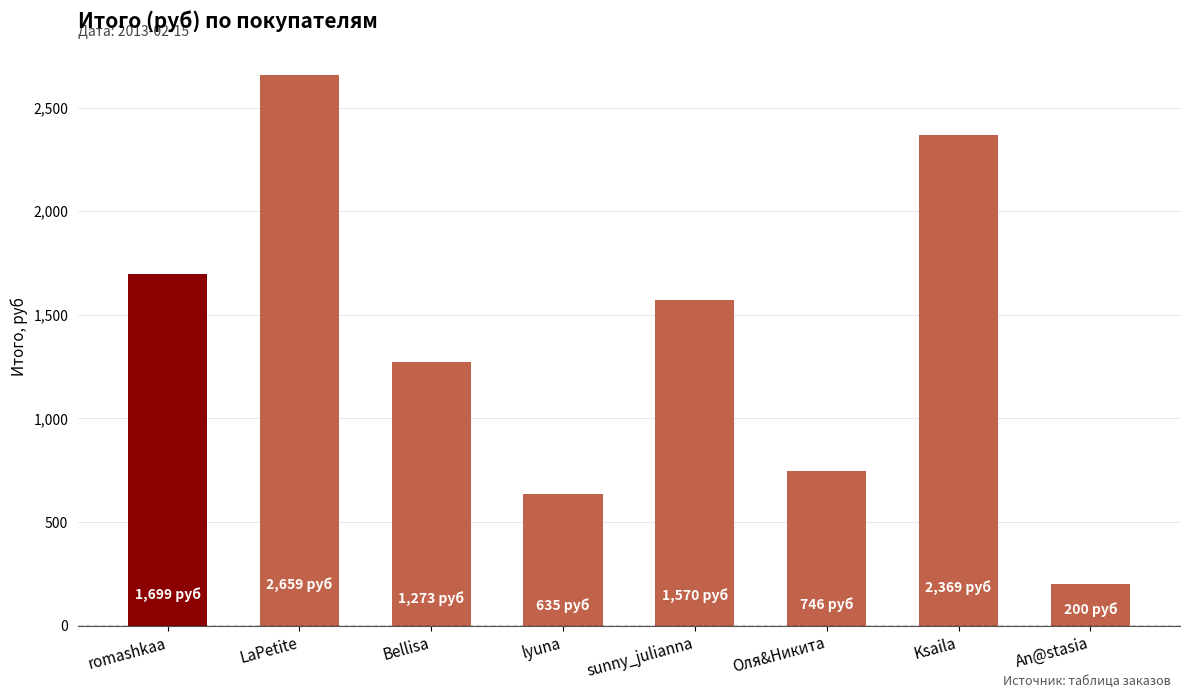

What is the minimum value shown in the chart?

200.2